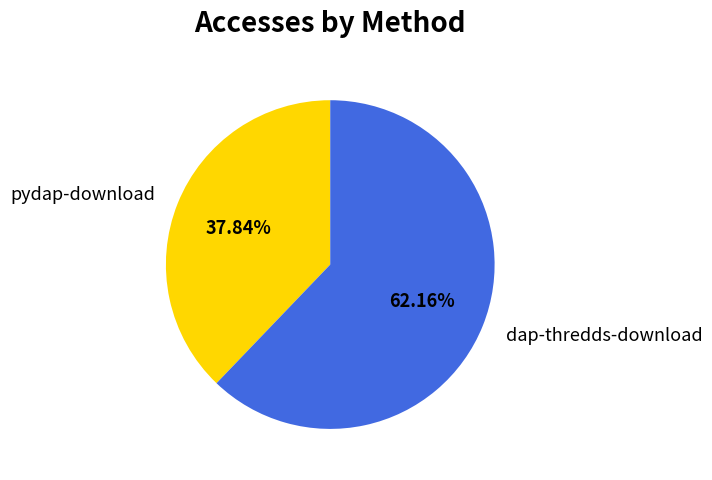

Combined, do pydap-download and dap-thredds-download account for over 50%?

Yes